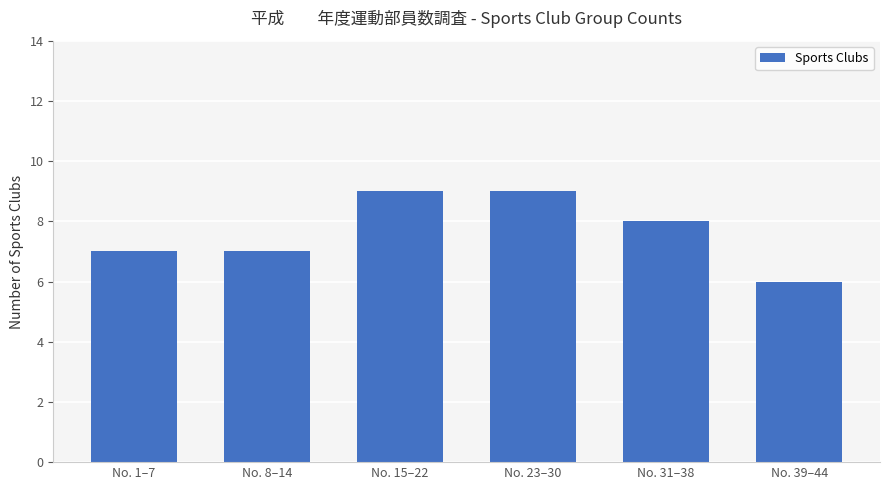

What is the ratio of the value at No. 31–38 to the value at No. 8–14?

1.1